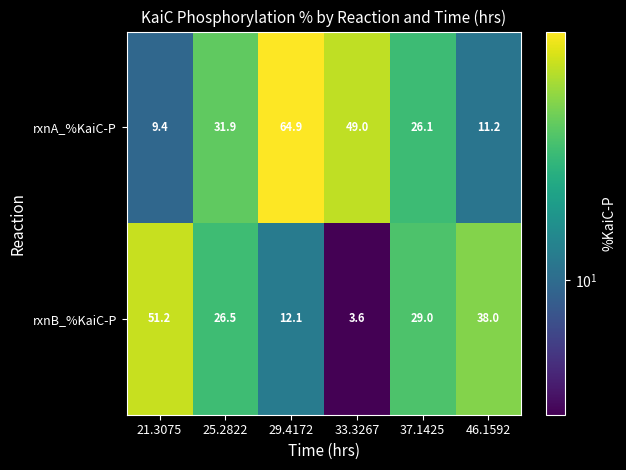

At which category is the sum across all series the highest?

29.4172